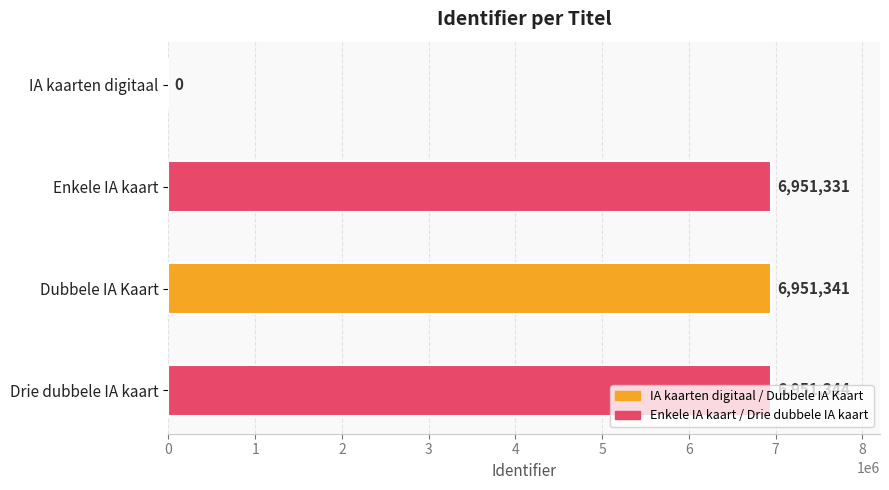

The value at Dubbele IA Kaart is 6951341. True or false?

True